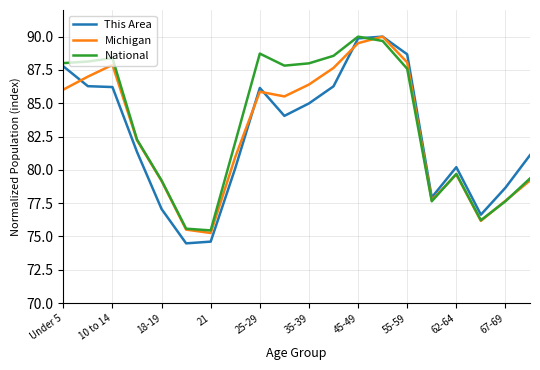

What is the highest value of the Michigan series?

90.0